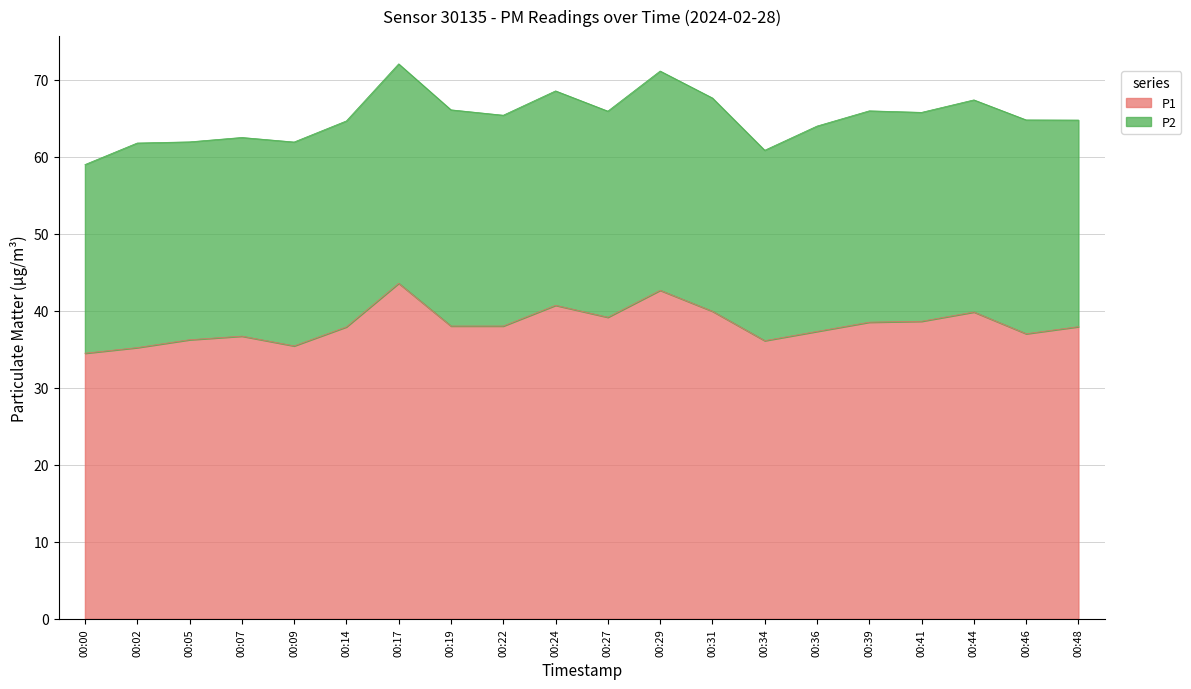

Does the chart display data point markers on the line(s)?

No